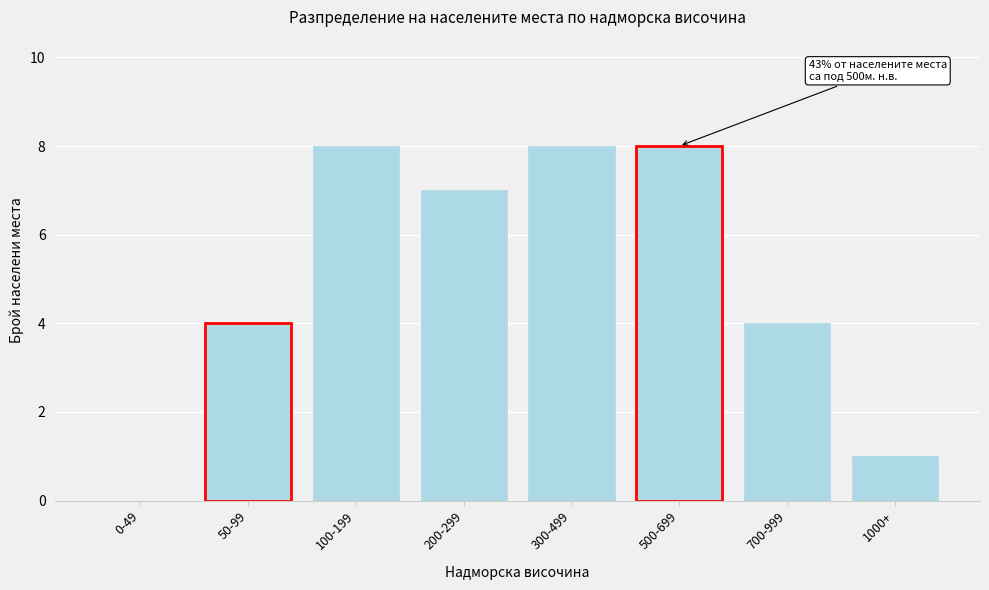

Reading left to right, list all the values displayed in this chart.

0-49=0	50-99=4	100-199=8	200-299=7	300-499=8	500-699=8	700-999=4	1000+=1